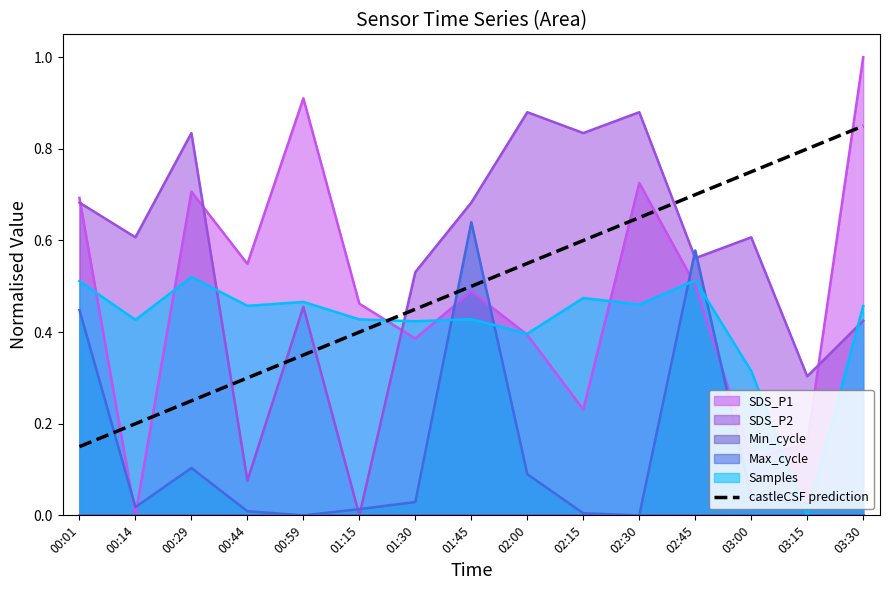

Is the value of Max_cycle at 02:00 greater than the value of castleCSF prediction at 01:15?

No